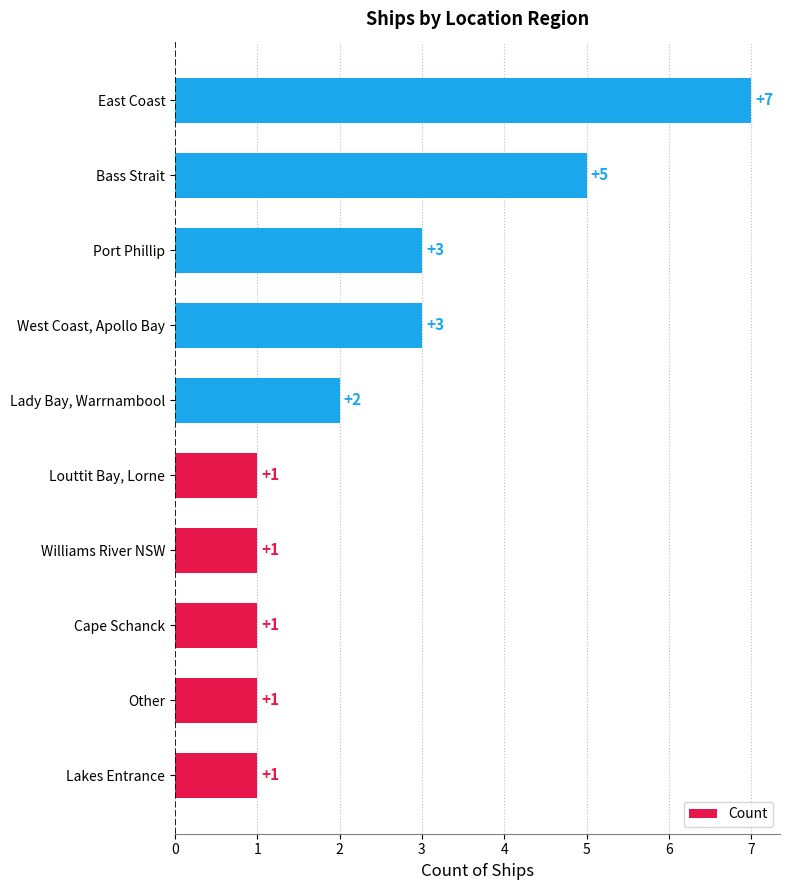

True or false: the data shows 1 at Other.

True